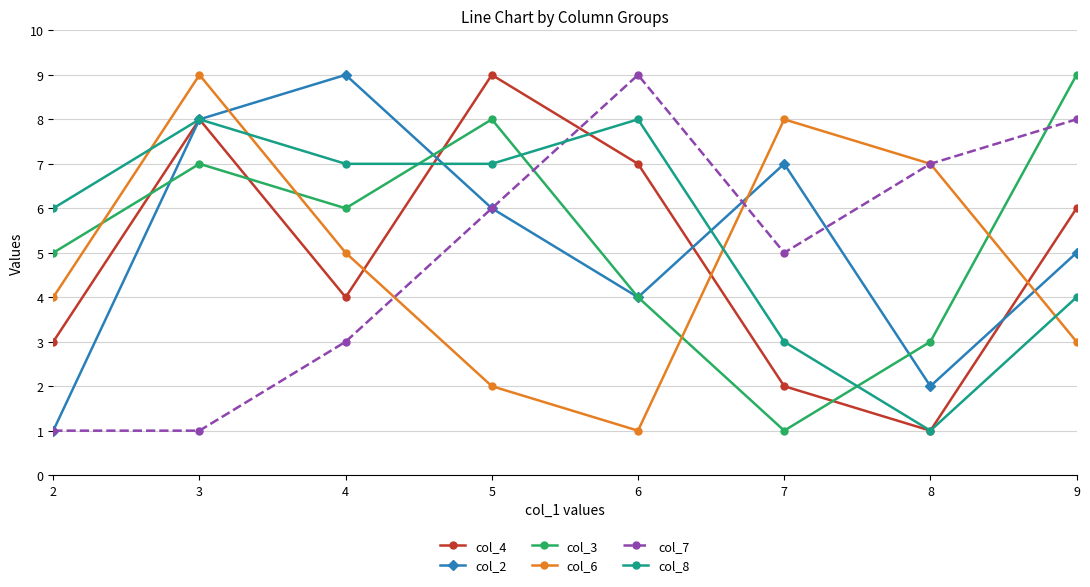

Which series has the largest total across all categories?

col_8